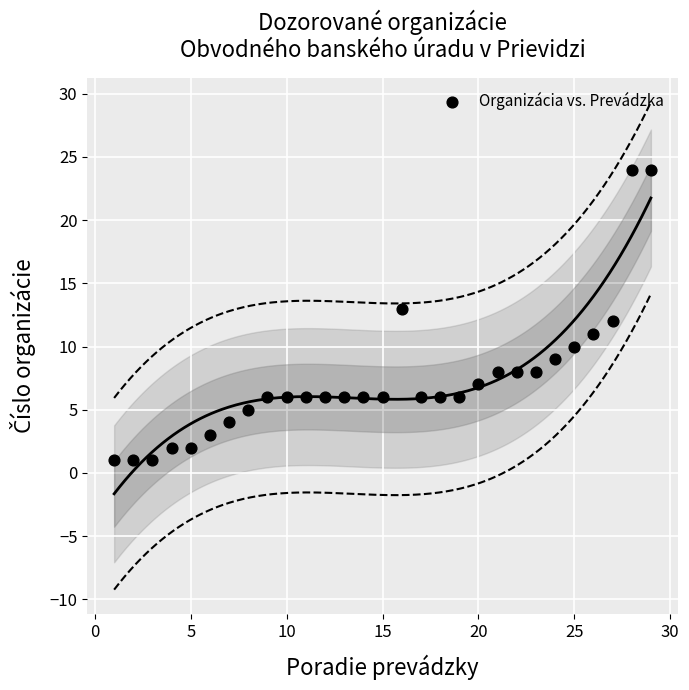

What is the range of Y values (max minus min)?

23